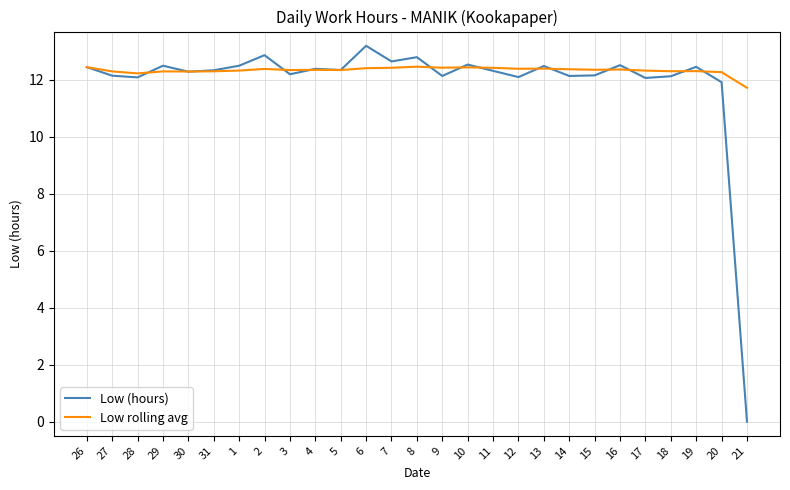

Is the value of Low (hours) at 12 greater than the value of Low rolling avg at 17?

No